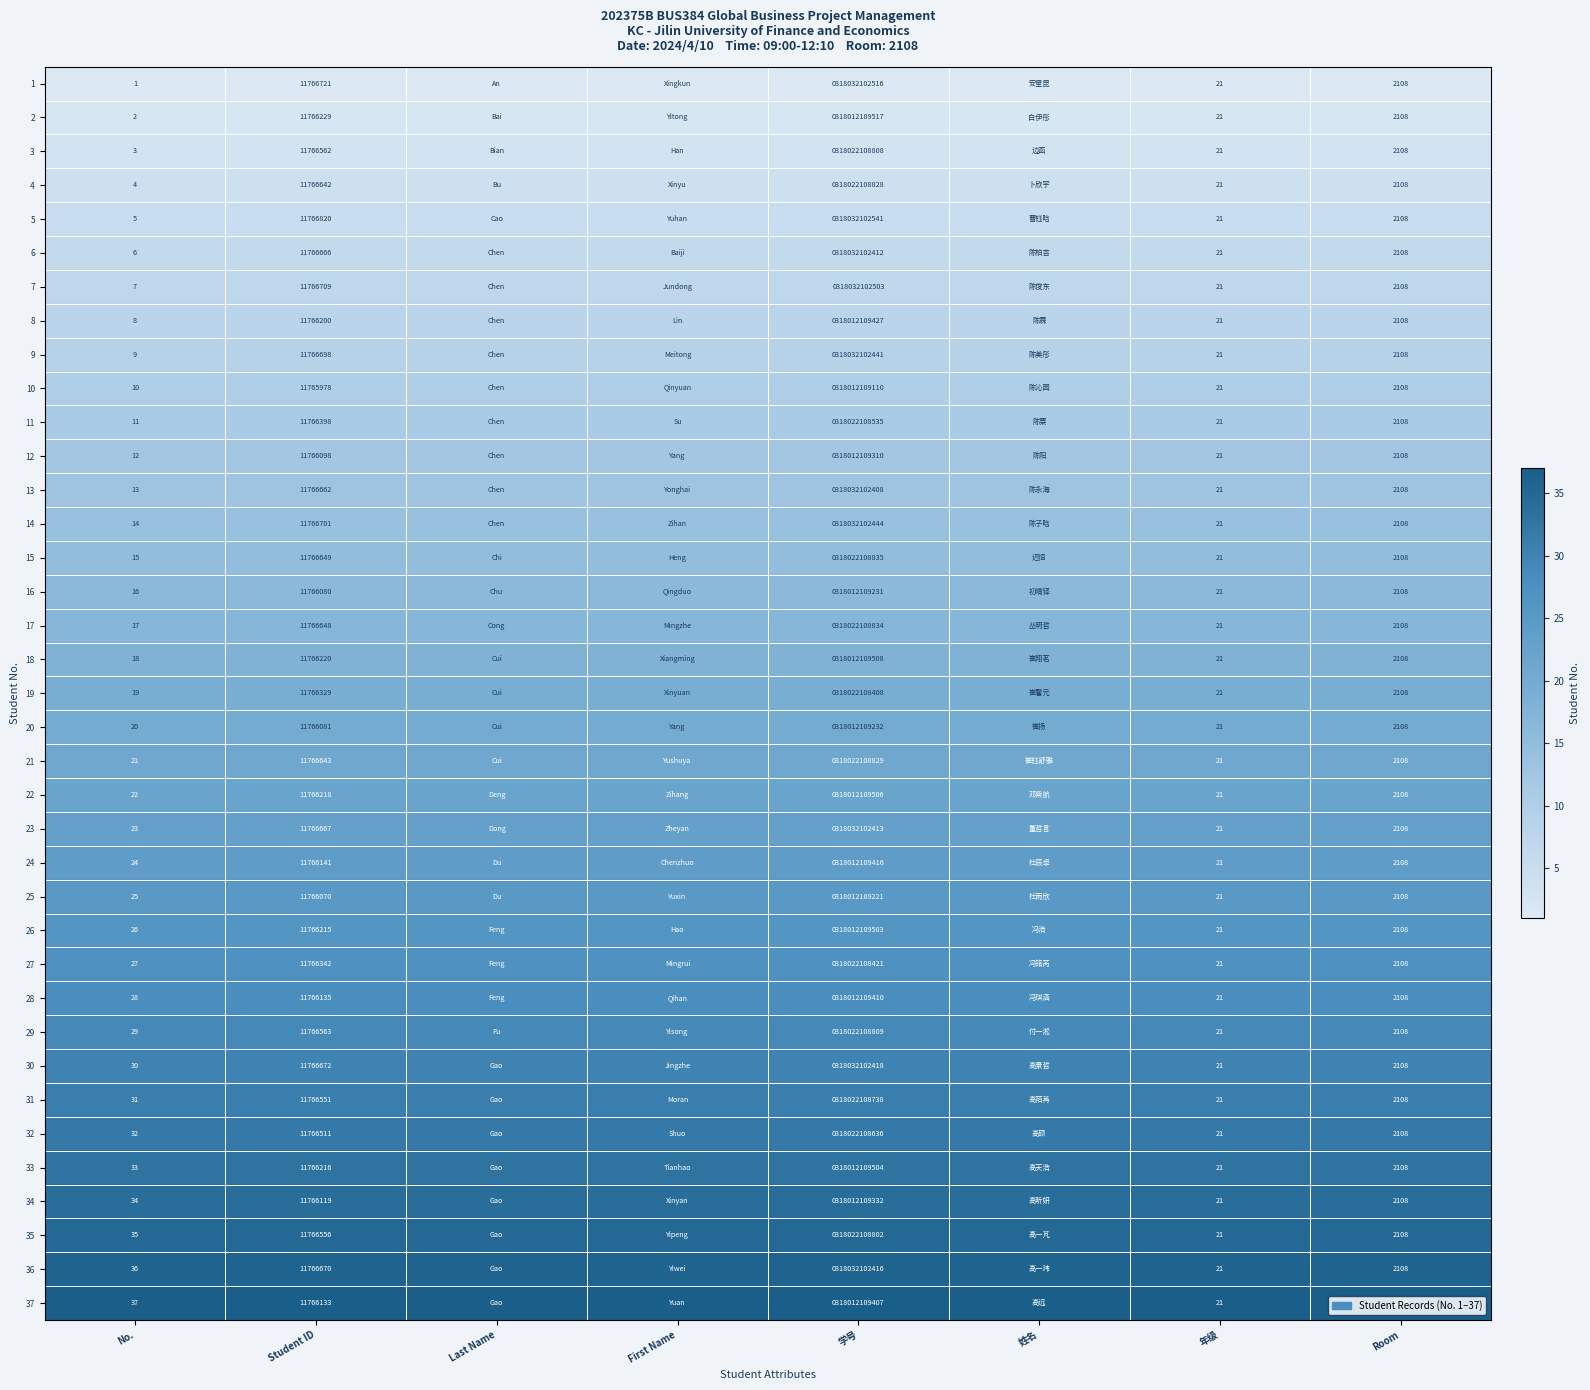

True or false: 30 has a value of 3075 at Room.

False